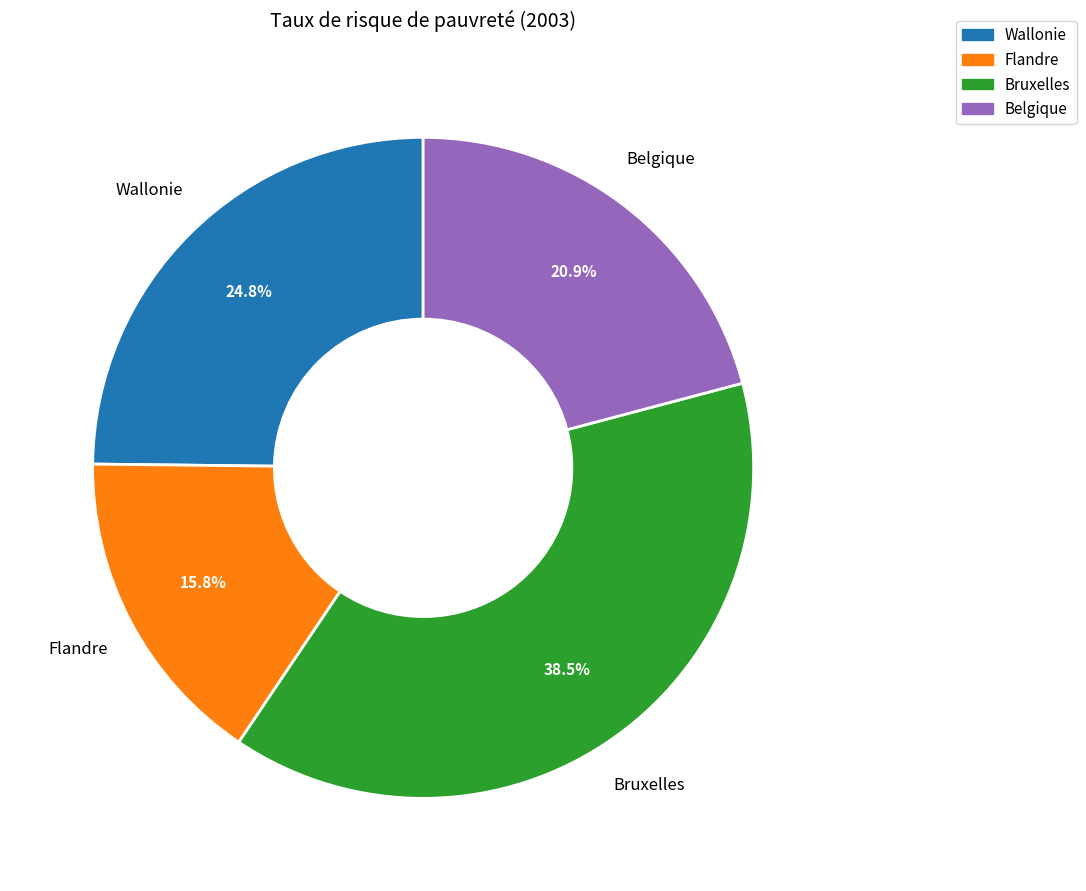

How many slices are in this pie chart?

4